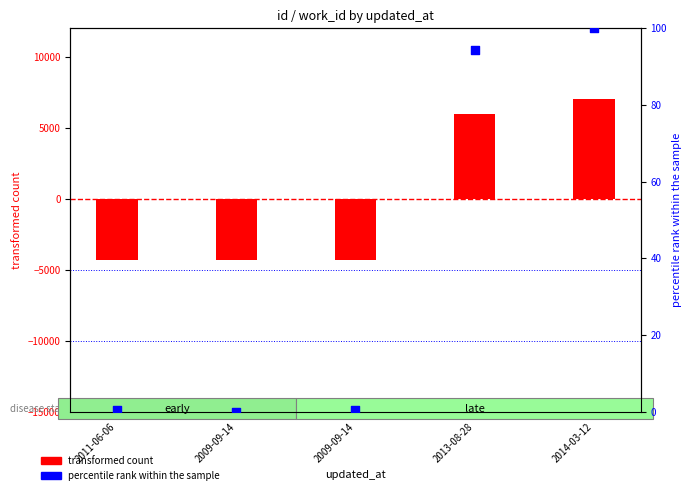

Which series has the widest spread of Y values?

transformed count (id)